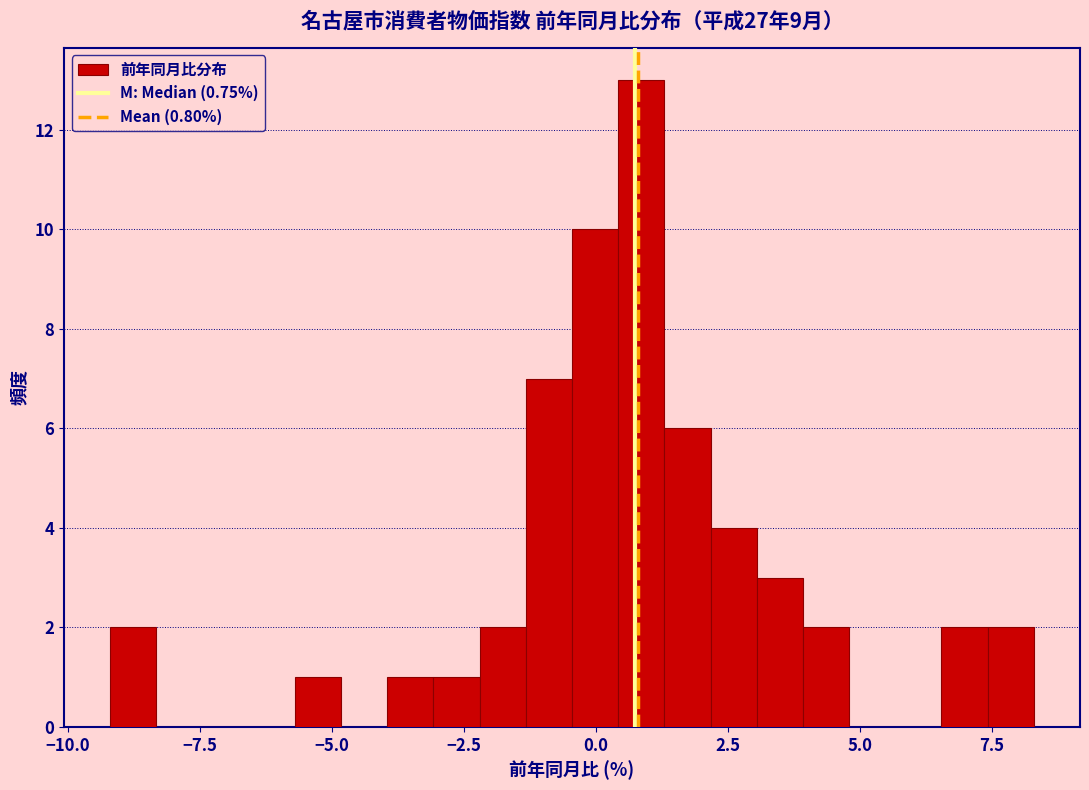

Read against the x-axis, roughly where is the centre of the tallest bar?

1.0